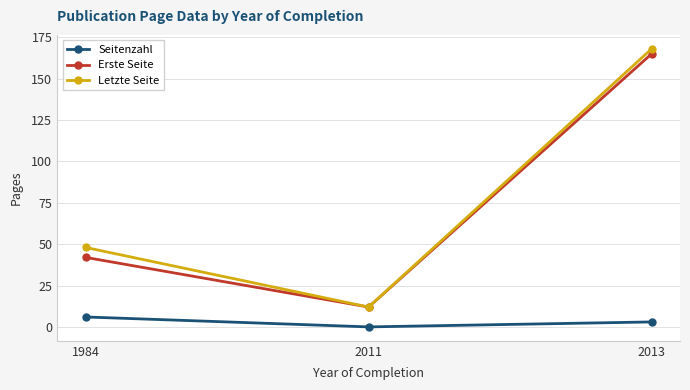

How many lines are shown in the chart?

3